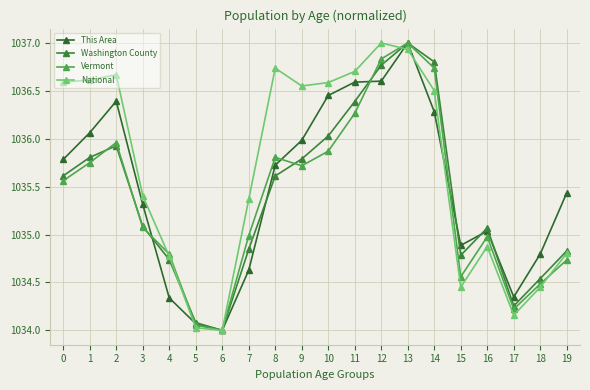

True or false: This Area has a value of 1035.0 at 16.

True